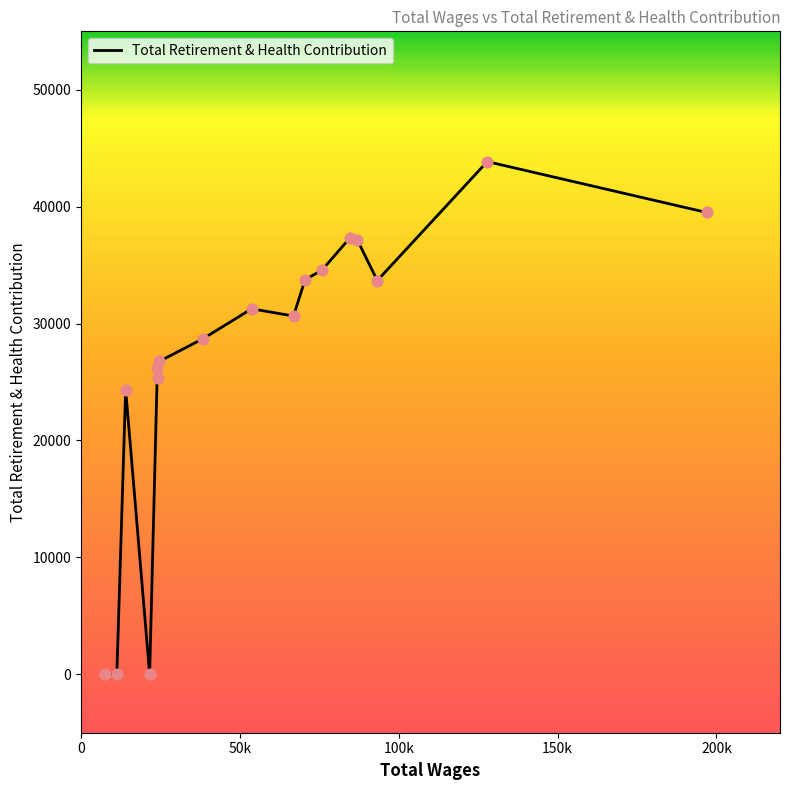

How many lines are shown in the chart?

1